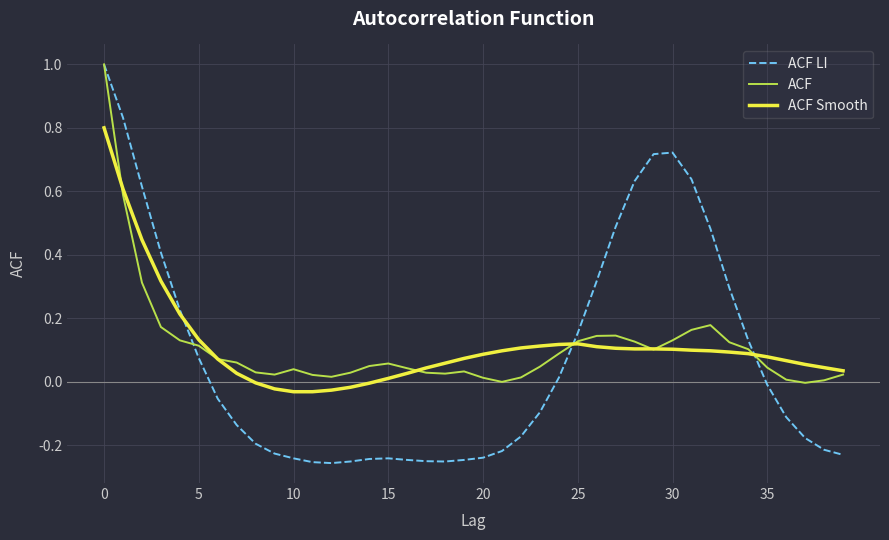

Which series has the widest spread of values?

ACF LI